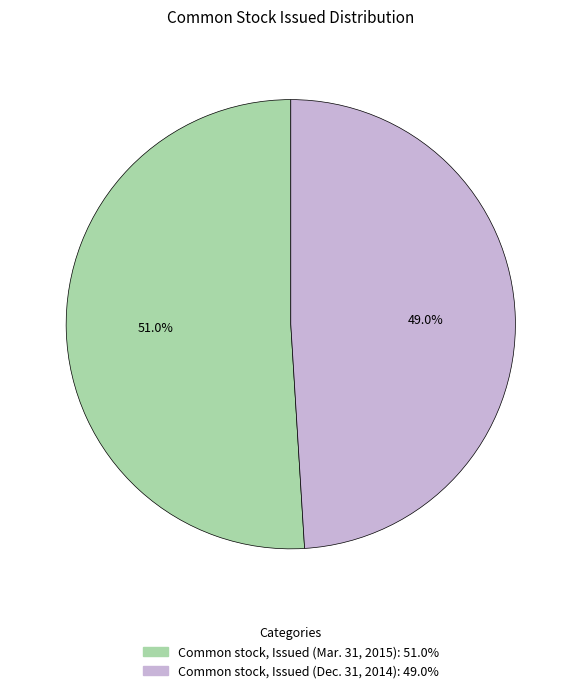

To the nearest percent, what portion does Common stock, Issued (Dec. 31, 2014) represent?

49%